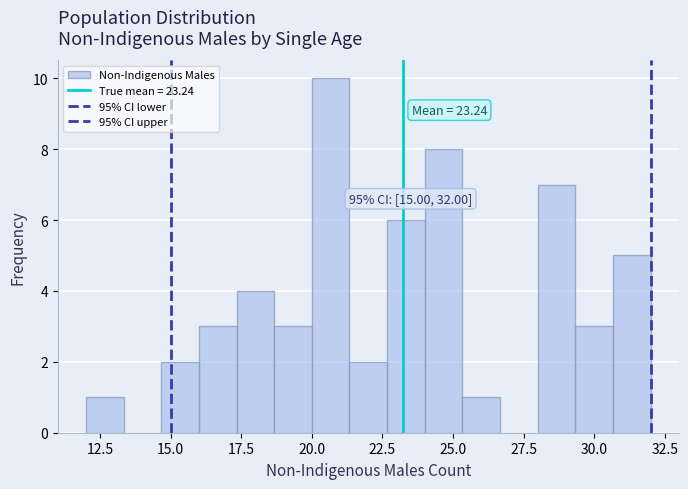

Read against the x-axis, roughly where is the centre of the tallest bar?

20.5